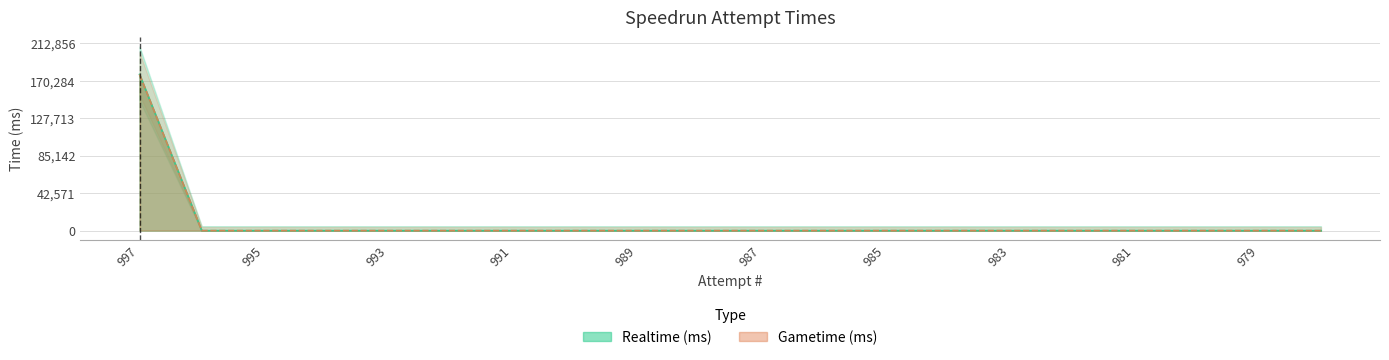

The Gametime (ms) series shows 0 at 991. True or false?

True